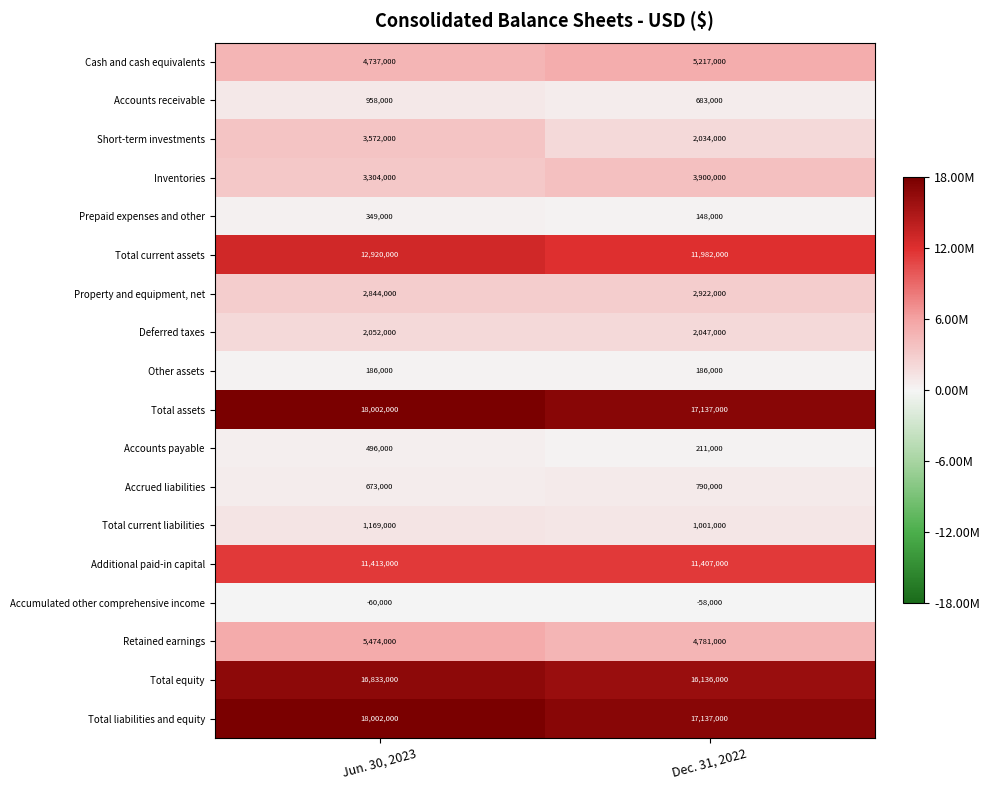

At which category is the sum across all series the highest?

Jun. 30, 2023